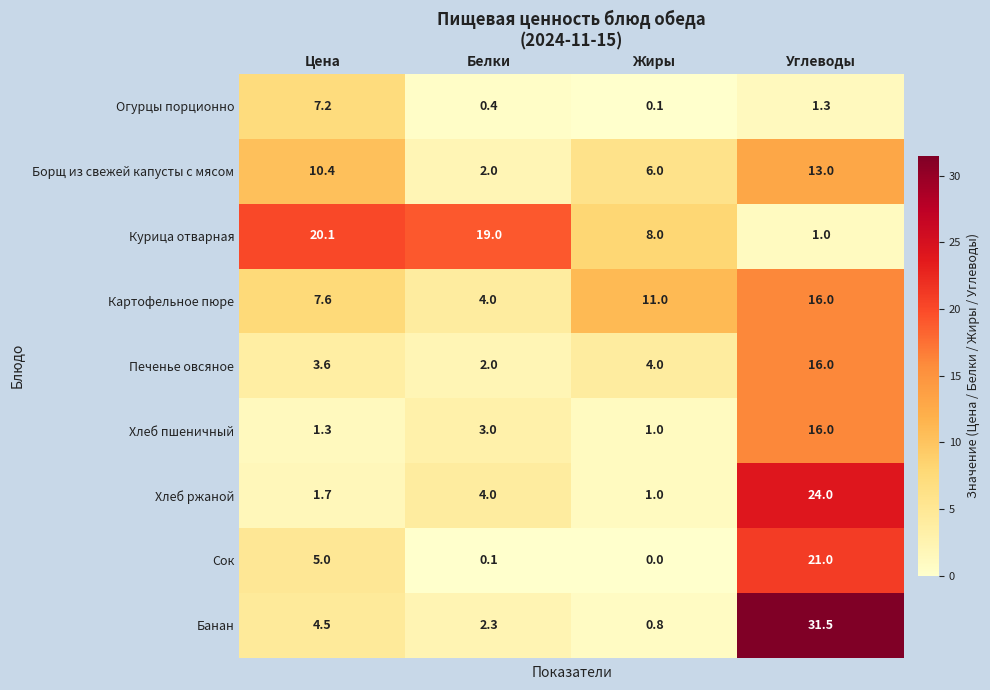

Which series changed the most between Цена and Белки?

Борщ из свежей капусты с мясом